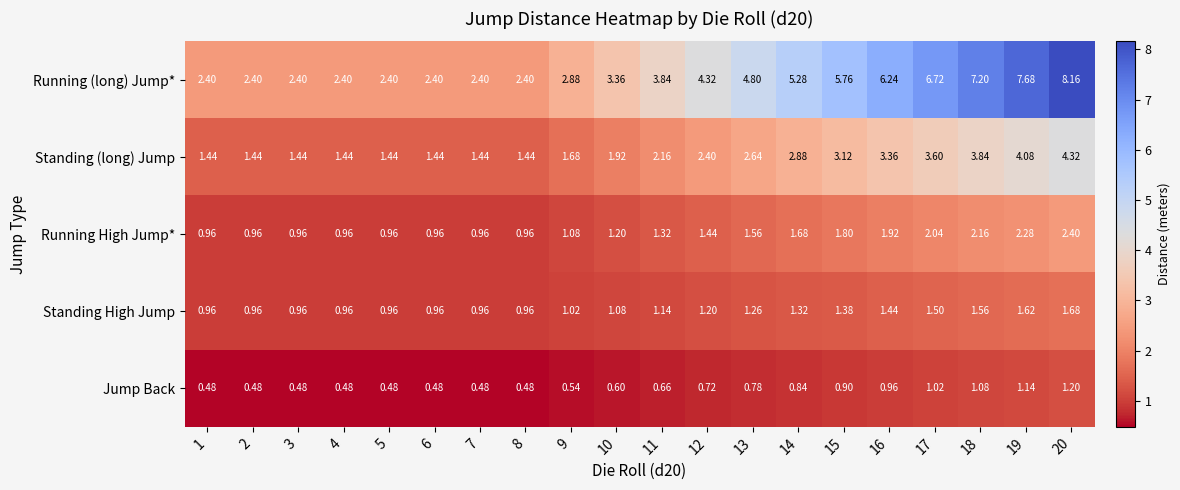

Between 8 and 11, which series saw the biggest shift?

Running (long) Jump*